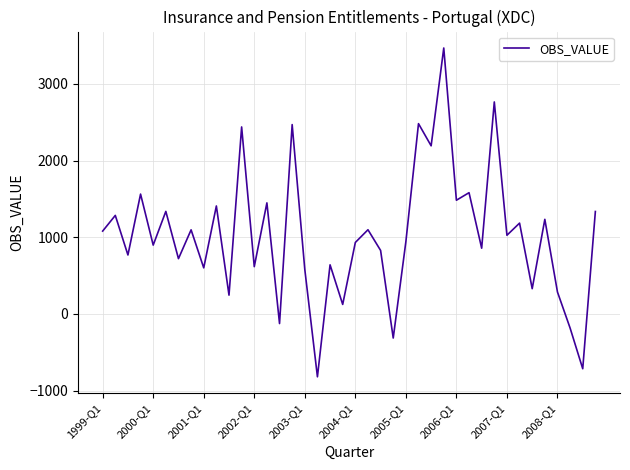

What is the maximum value shown in the chart?

3468.6